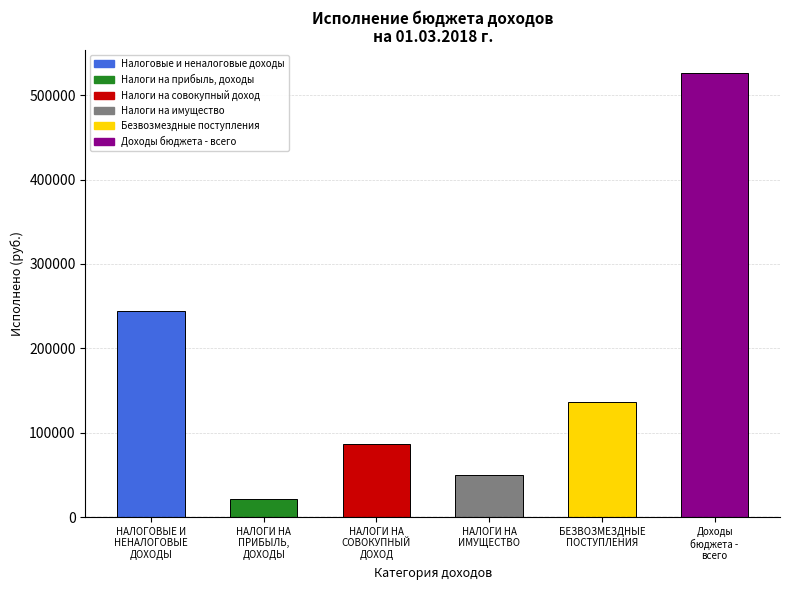

What is the smallest value displayed?

21812.6